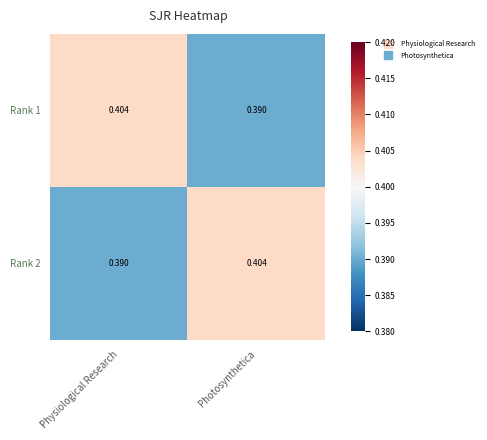

Which category has the lowest value in the Rank 1 series?

Photosynthetica